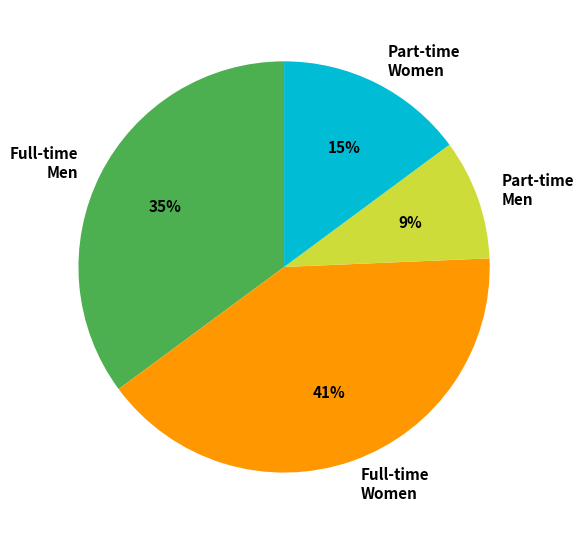

Approximately how many times larger is the value at Full-time Women compared to Part-time Women?

2.7